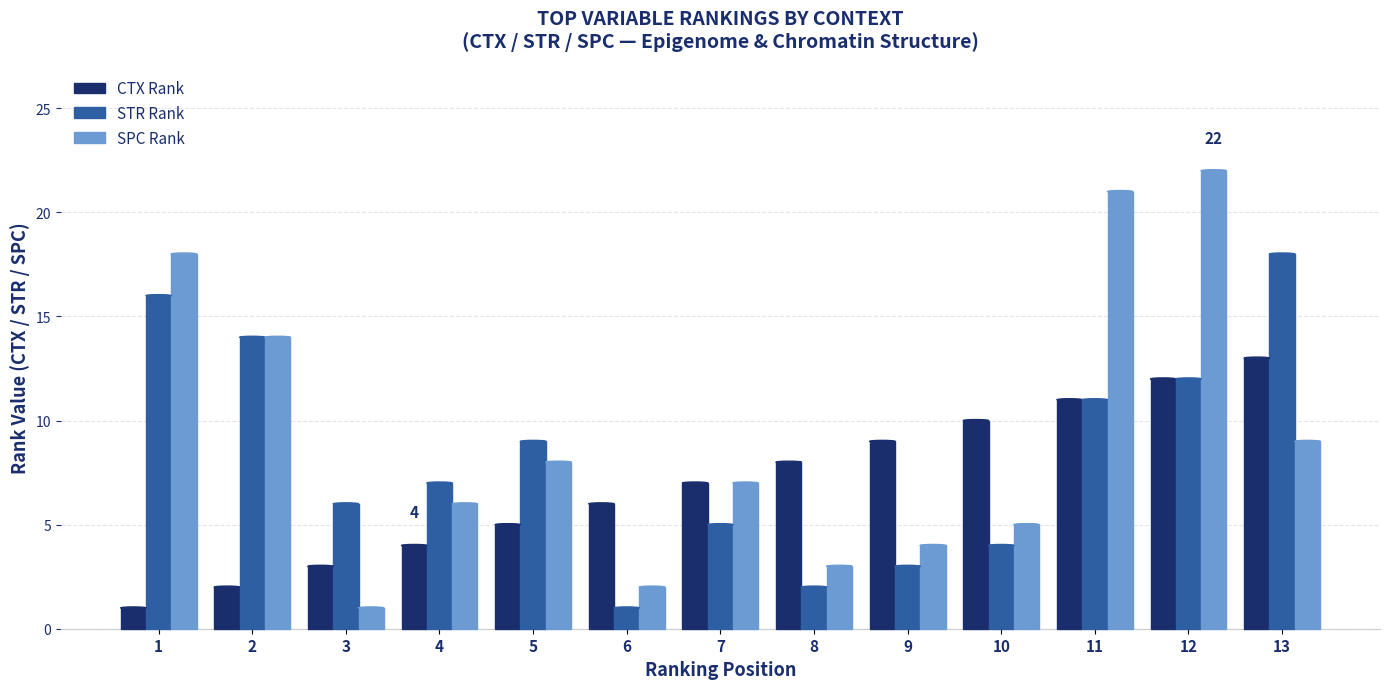

List the series in order of their peak value, highest first.

SPC Rank, STR Rank, CTX Rank